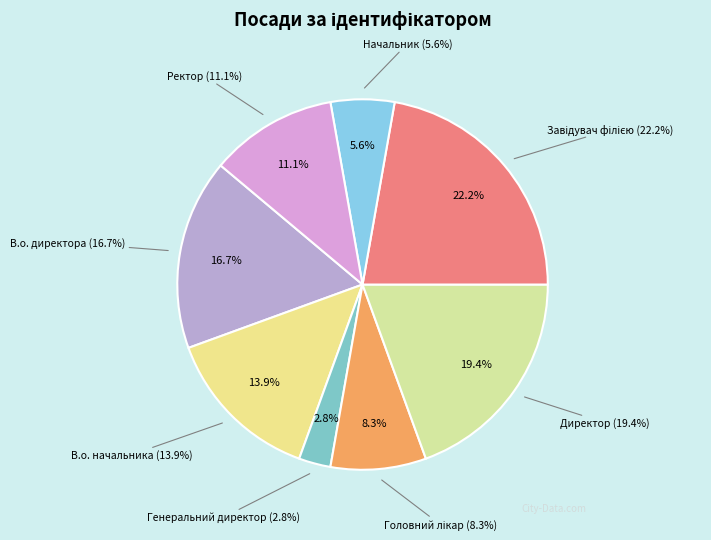

Which has a higher value, Завідувач філією or В.о. директора?

Завідувач філією